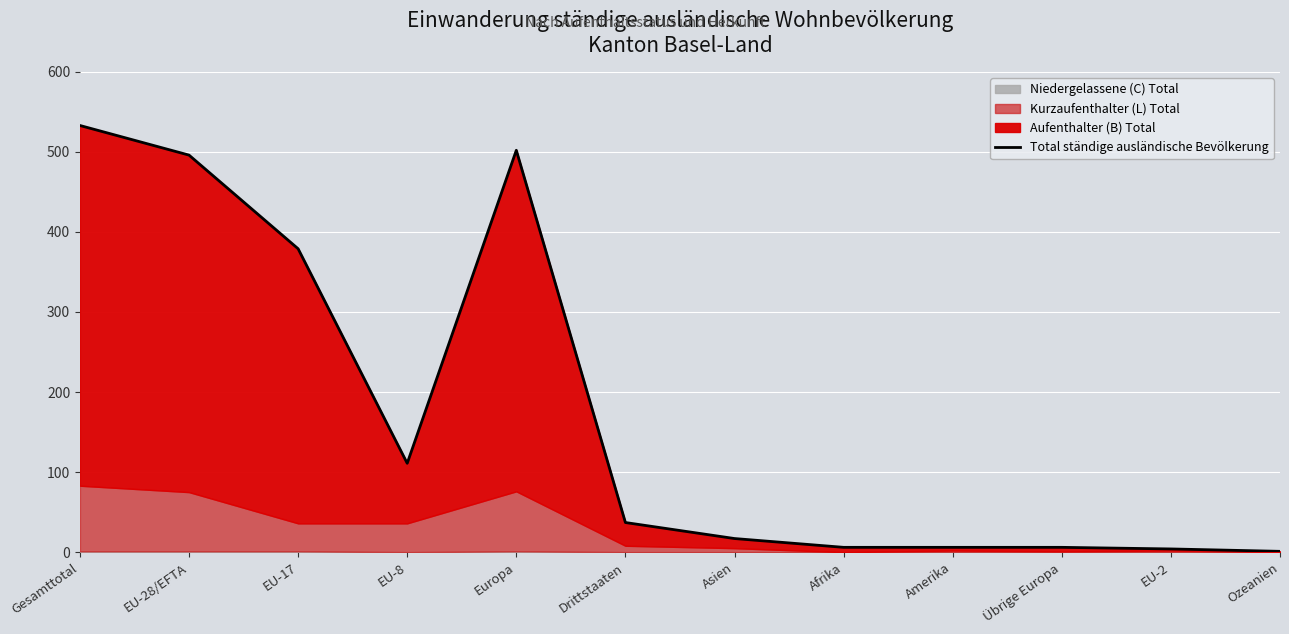

How many values are below 37?

6